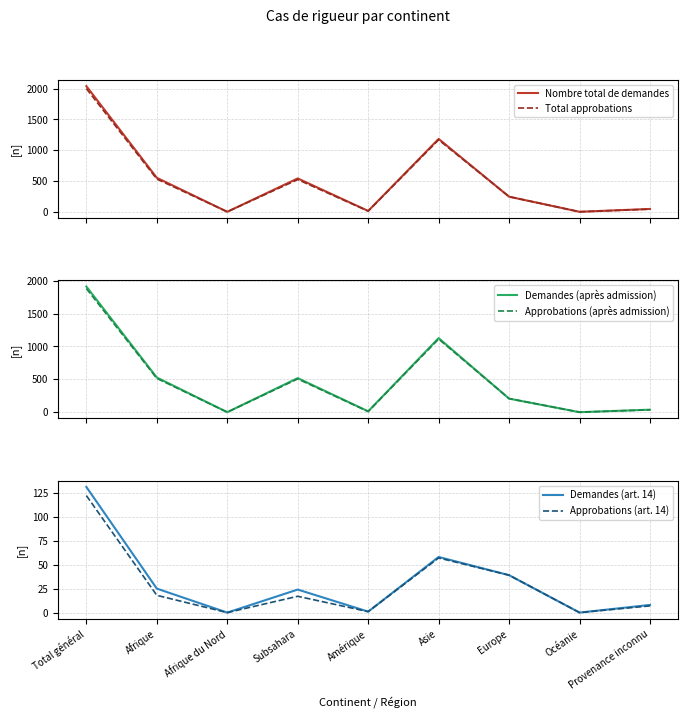

Reading right to left, what are all the values shown in this chart?

Nombre total de demandes: 46	0	245	1184	14	542	0	552	2041
Total approbations: 43	0	246	1169	11	523	0	532	2001
Demandes (après admission): 38	0	206	1126	13	518	0	527	1910
Approbations (après admission): 36	0	207	1112	10	506	0	514	1879
Demandes (art. 14): 8	0	39	58	1	24	0	25	131
Approbations (art. 14): 7	0	39	57	1	17	0	18	122